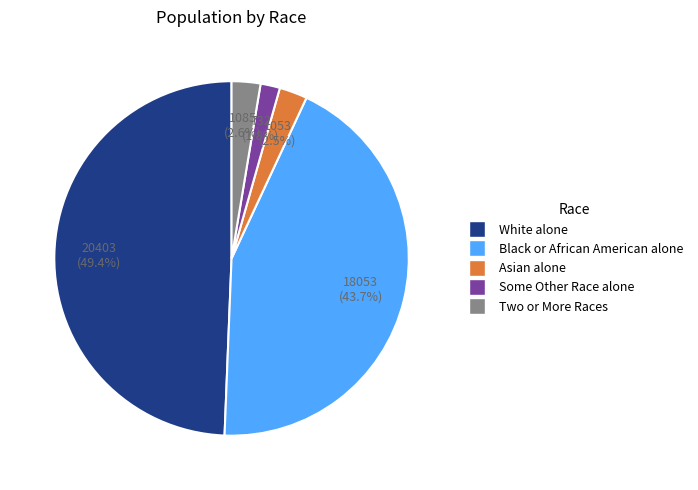

Is there a majority slice in this chart?

No